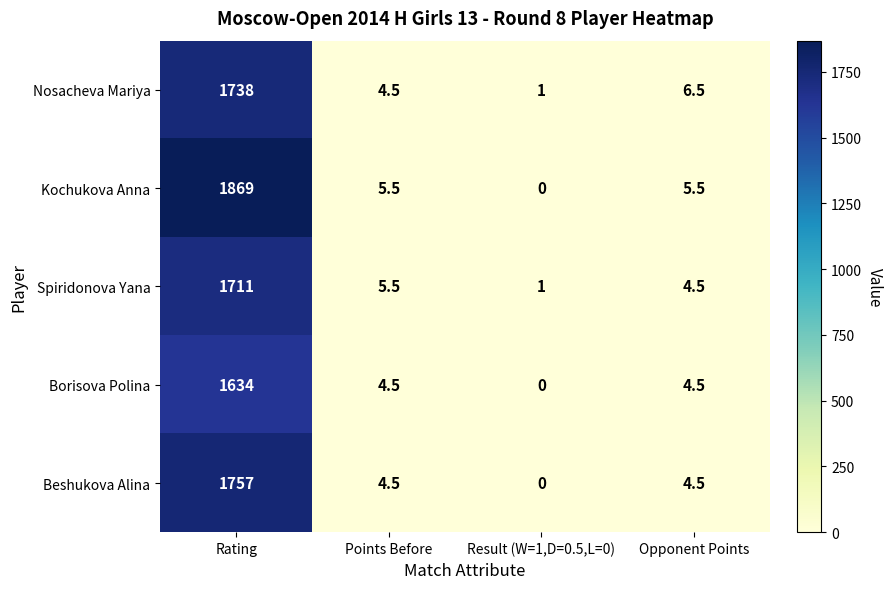

What is the difference between the maximum and second lowest values in the Beshukova Alina series?

1752.5